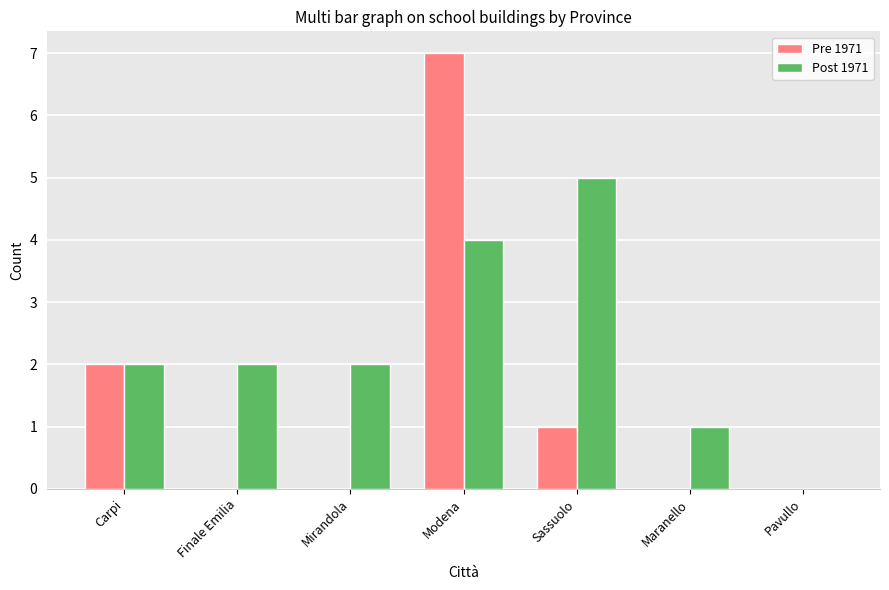

The value of Post 1971 at Mirandola is 3. True or false?

False